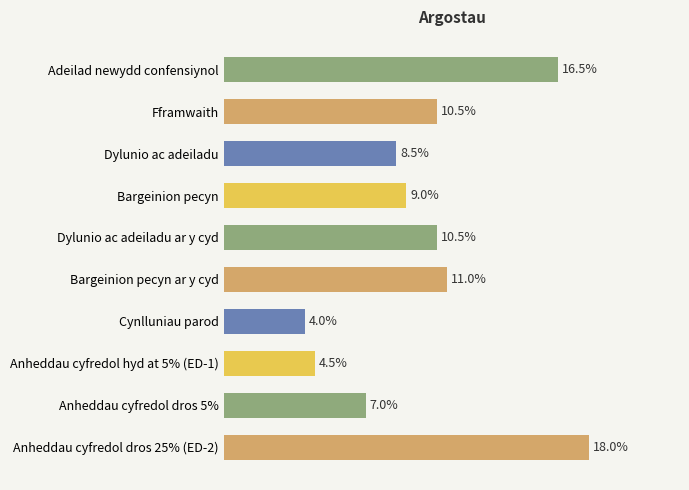

Are the bars horizontal?

Yes